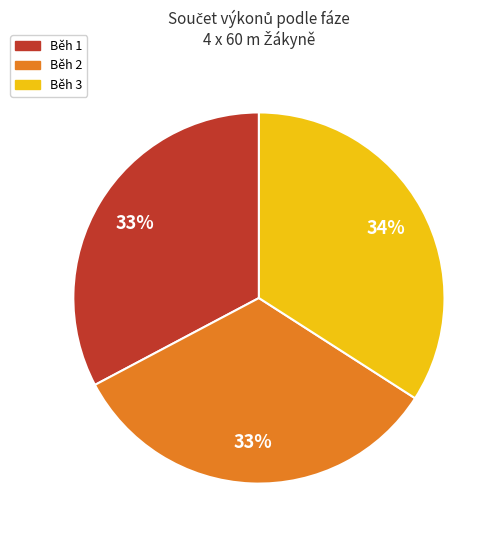

To the nearest percent, what portion does Běh 3 represent?

34%